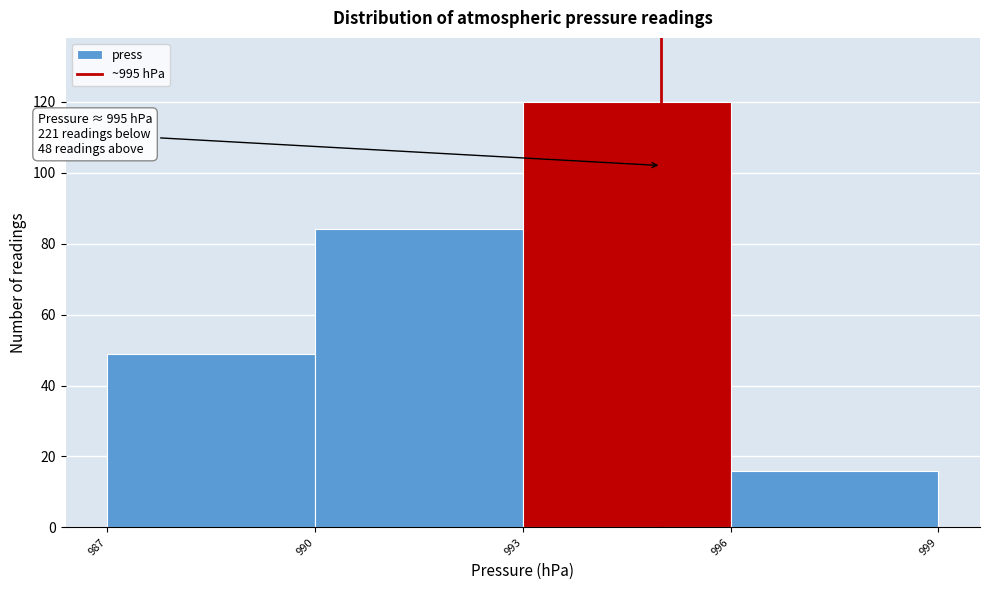

Which range on the x-axis has the tallest bar?

993 to 996